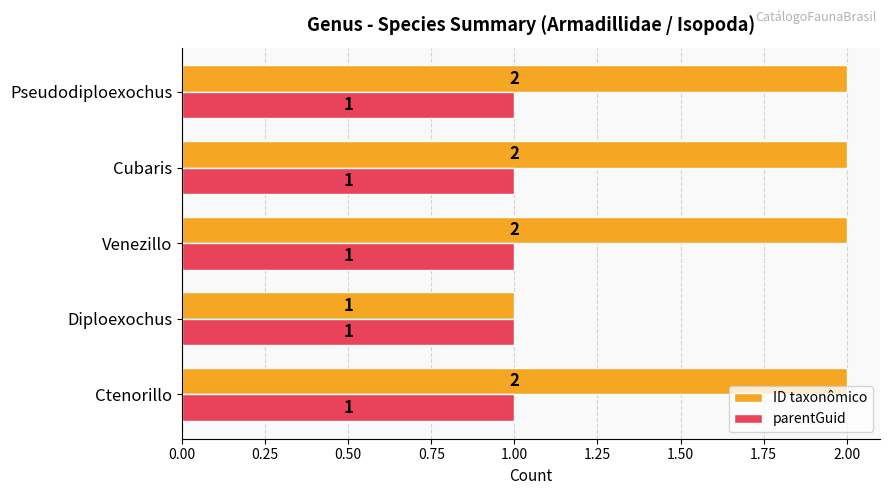

Rank the series by their maximum value, from lowest to highest.

parentGuid, ID taxonômico